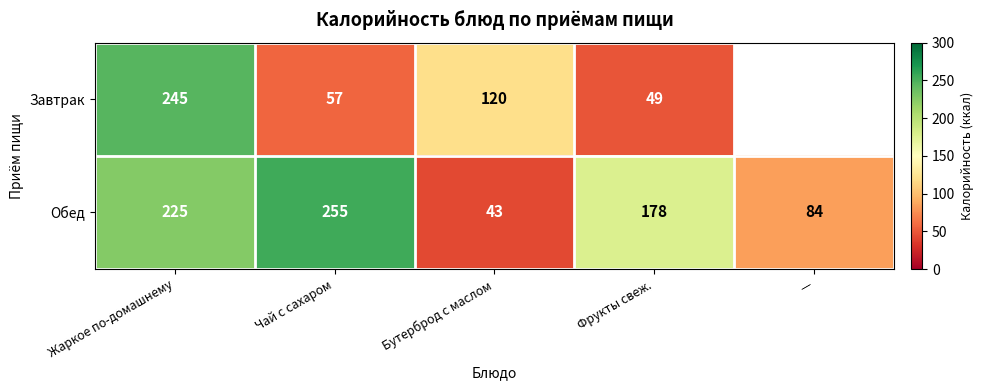

What is the sum of the Обед values at — and Бутерброд с маслом?

127